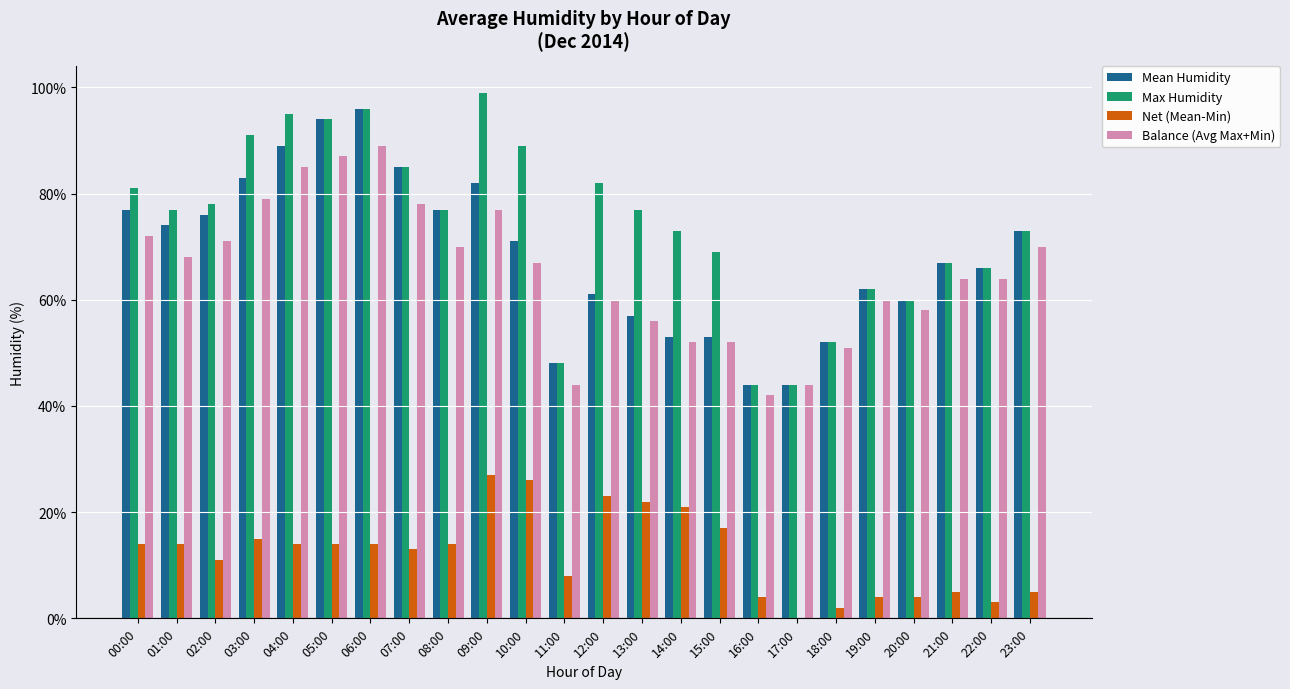

How many groups of bars are there?

24